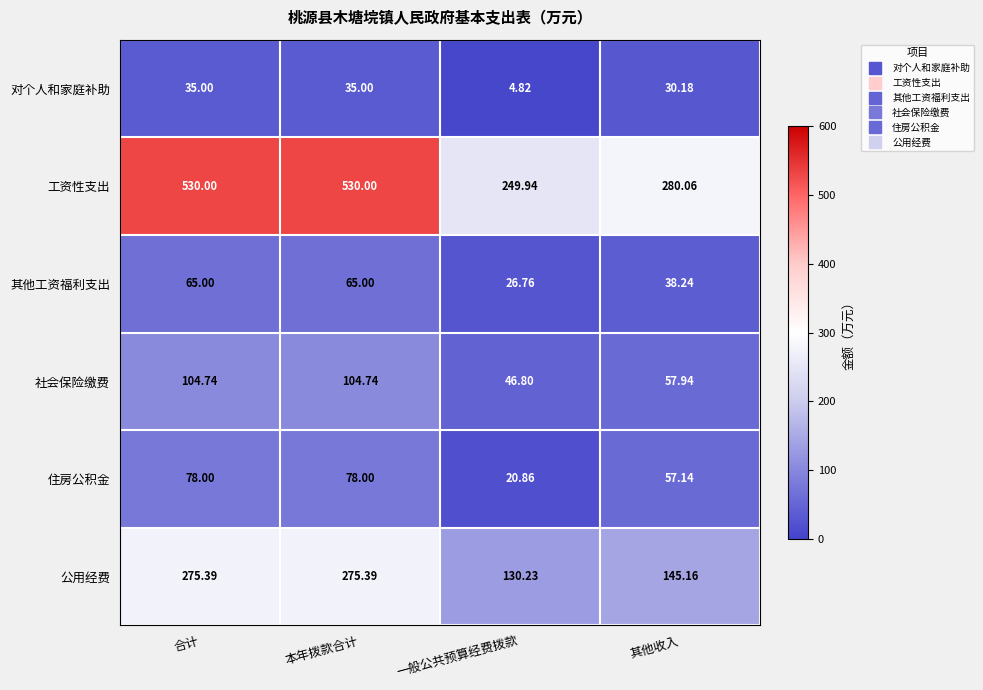

At which label is 工资性支出 closest to 389?

其他收入